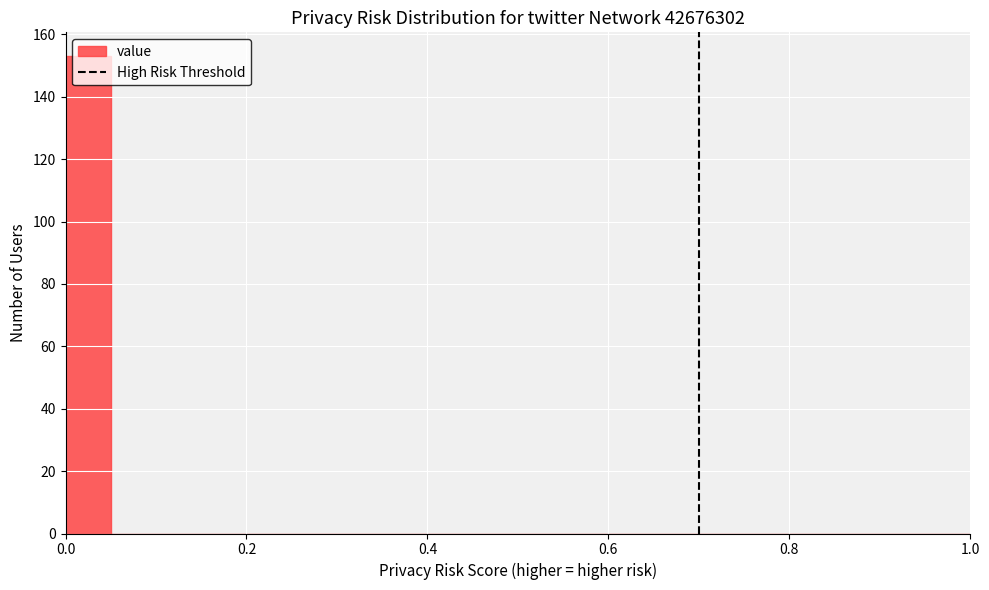

Read against the x-axis, roughly where is the centre of the tallest bar?

0.02